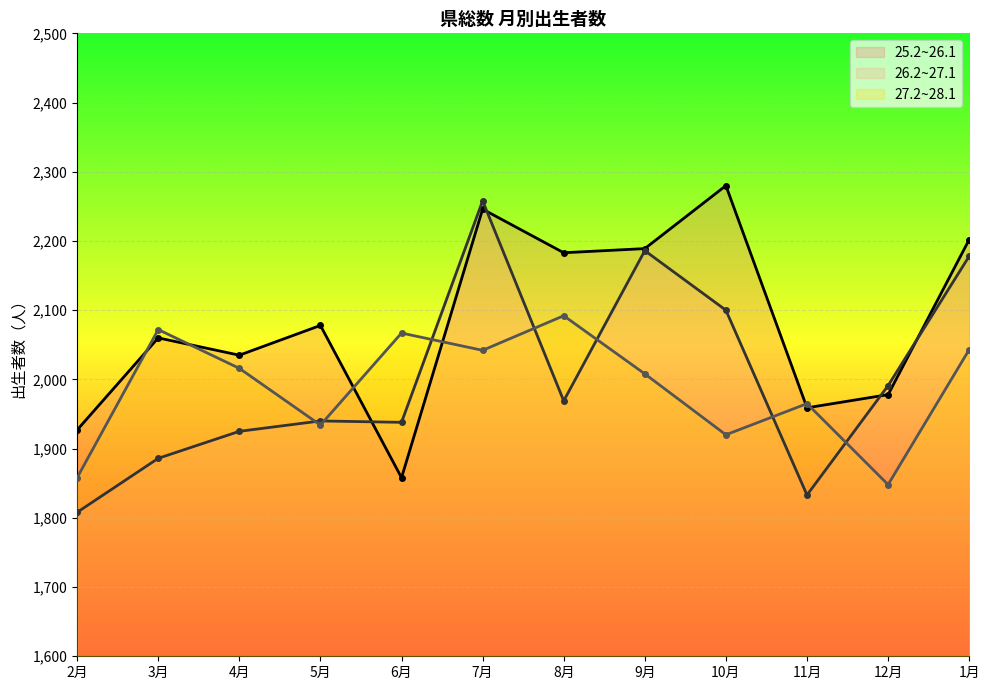

Between which two adjacent categories do 27.2~28.1 (line) and 26.2~27.1 (line) first intersect?

4月 and 5月